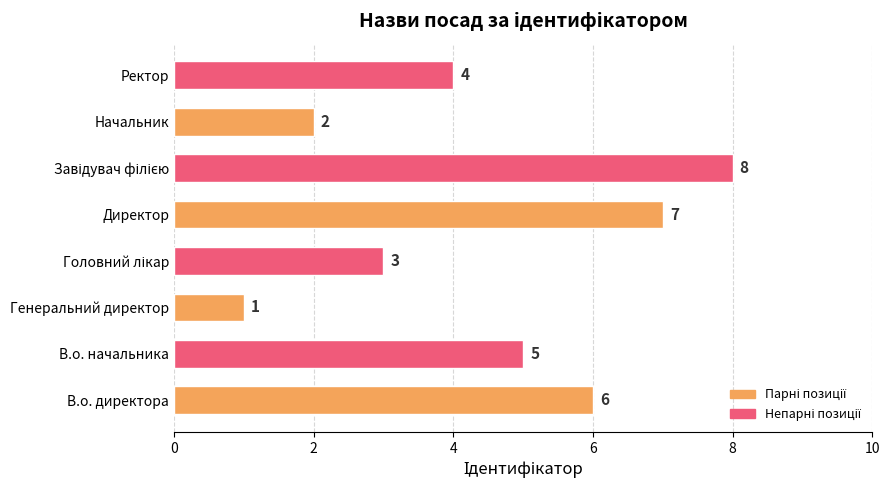

Are the bars horizontal?

Yes